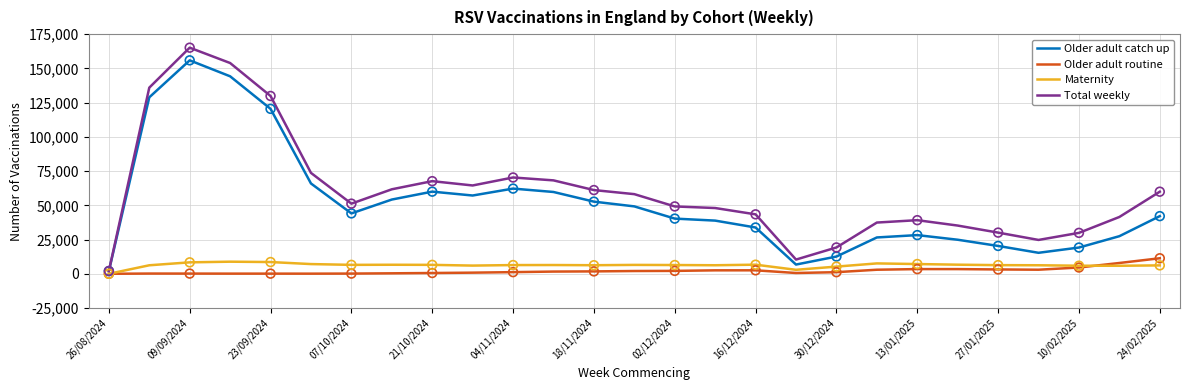

Which series has the largest range (max minus min)?

Total weekly